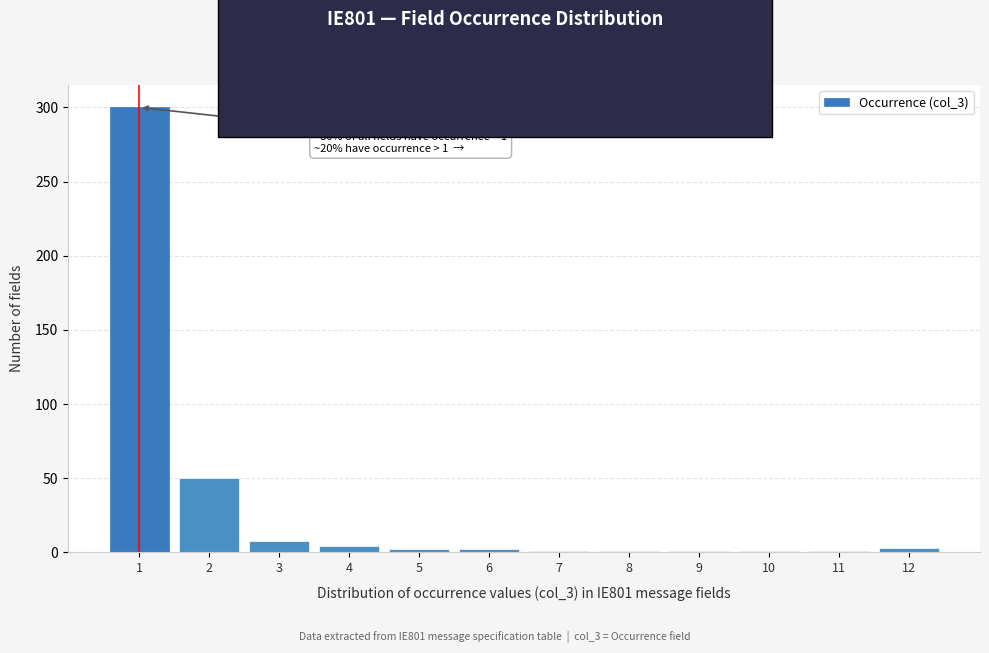

What is the maximum value shown in the chart?

300